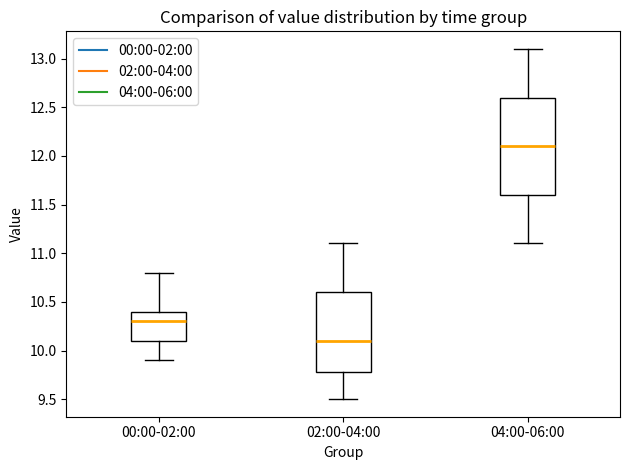

Reading left to right, transcribe this box plot: for each box, give where its median line is, the range the box spans, and where its two whiskers end, as read against the y-axis. The values are not printed on the chart, so give them approximately, as read against the axis.

00:00-02:00: median 10.3, box 10.1 to 10.4, whiskers 9.9 to 10.8
02:00-04:00: median 10.1, box 9.8 to 10.6, whiskers 9.5 to 11.1
04:00-06:00: median 12.1, box 11.6 to 12.6, whiskers 11.1 to 13.1